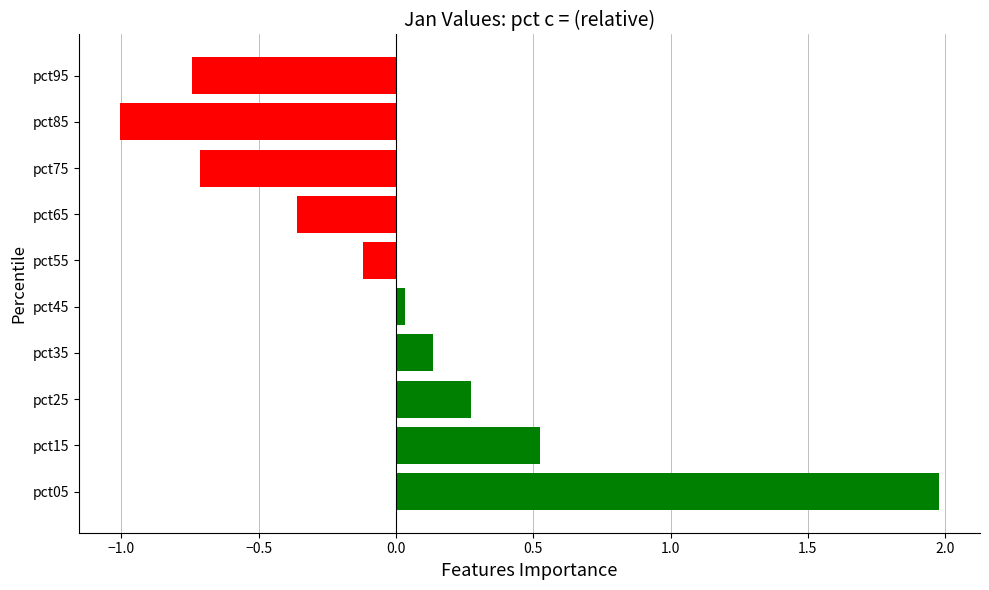

How many values exceed 0?

5